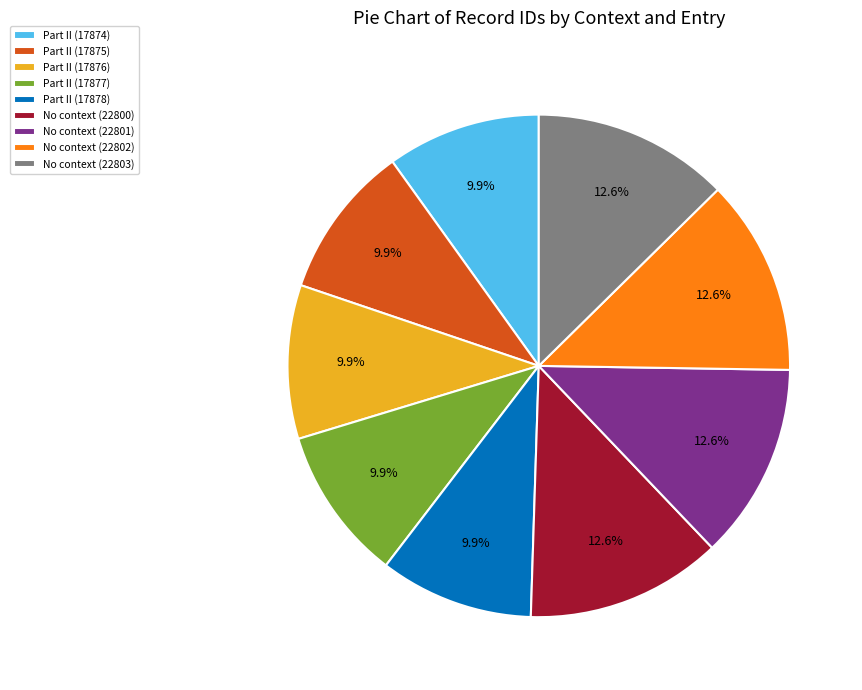

Approximately how many times larger is the value at No context (22802) compared to Part II (17876)?

1.3